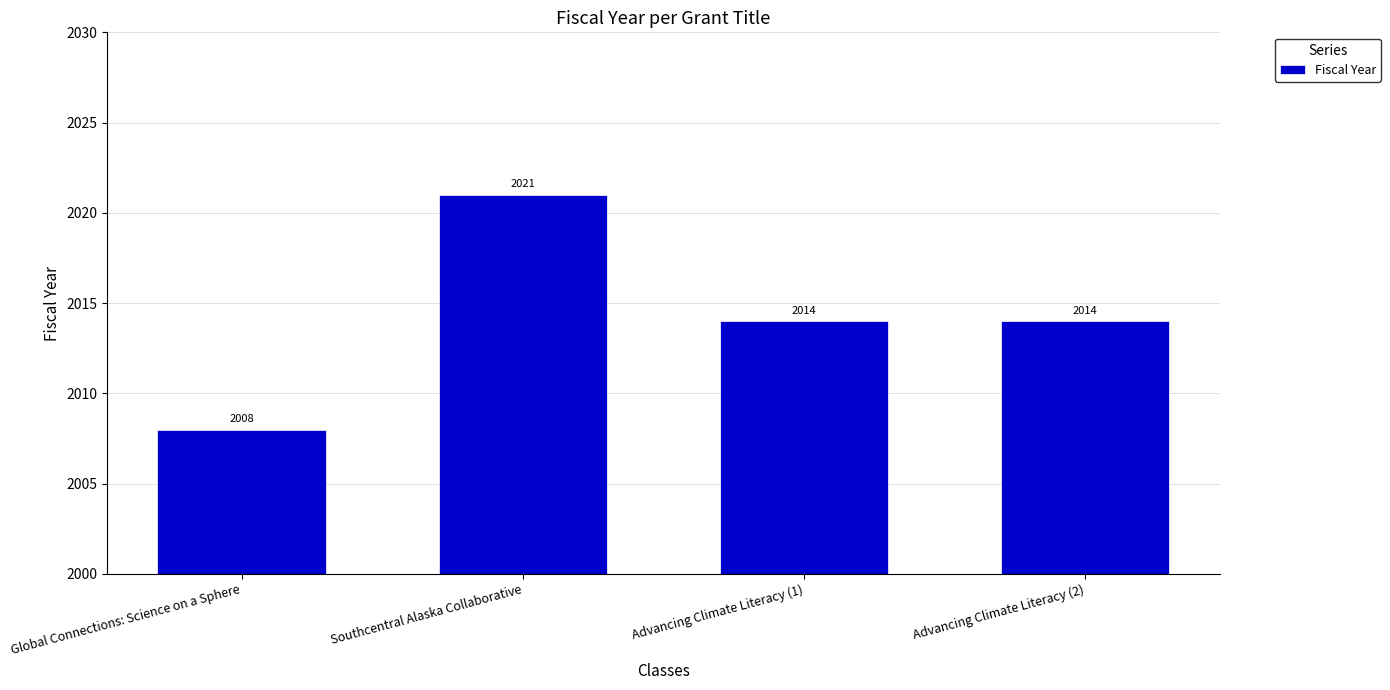

Reading left to right, list all the values displayed in this chart.

Global Connections: Science on a Sphere=2008	Southcentral Alaska Collaborative=2021	Advancing Climate Literacy (1)=2014	Advancing Climate Literacy (2)=2014